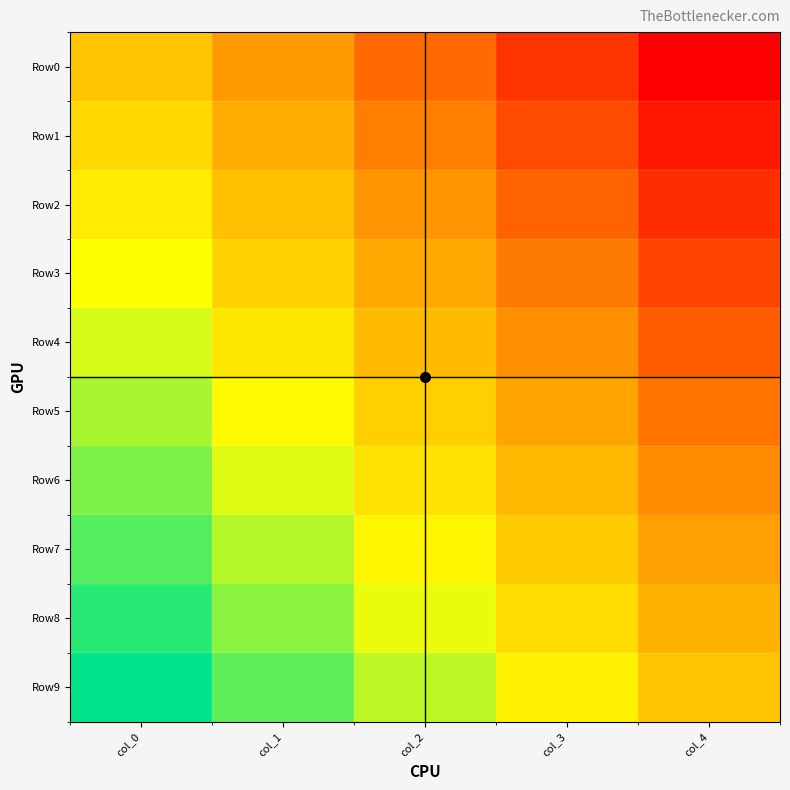

Reading left to right, what are all the values shown in this chart?

Row0: col_0=0.5	col_1=0.4	col_2=0.2	col_3=0.1	col_4=0.0
Row1: col_0=0.6	col_1=0.4	col_2=0.3	col_3=0.2	col_4=0.1
Row2: col_0=0.6	col_1=0.5	col_2=0.4	col_3=0.2	col_4=0.1
Row3: col_0=0.7	col_1=0.5	col_2=0.4	col_3=0.3	col_4=0.2
Row4: col_0=0.7	col_1=0.6	col_2=0.5	col_3=0.3	col_4=0.2
Row5: col_0=0.8	col_1=0.7	col_2=0.5	col_3=0.4	col_4=0.3
Row6: col_0=0.8	col_1=0.7	col_2=0.6	col_3=0.5	col_4=0.3
Row7: col_0=0.9	col_1=0.8	col_2=0.6	col_3=0.5	col_4=0.4
Row8: col_0=0.9	col_1=0.8	col_2=0.7	col_3=0.6	col_4=0.4
Row9: col_0=1.0	col_1=0.9	col_2=0.8	col_3=0.6	col_4=0.5